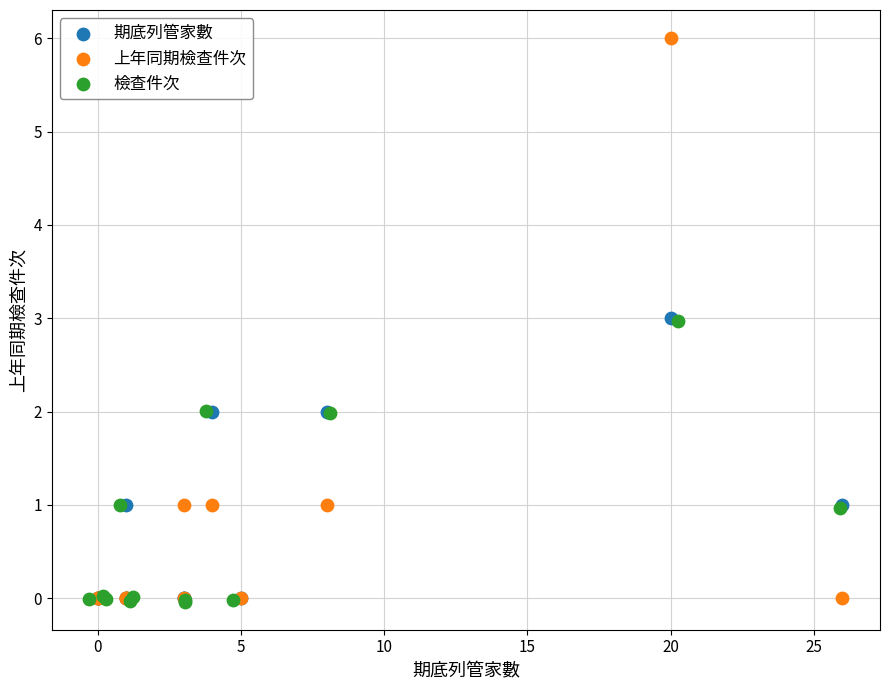

Which series contains the highest Y value?

上年同期檢查件次